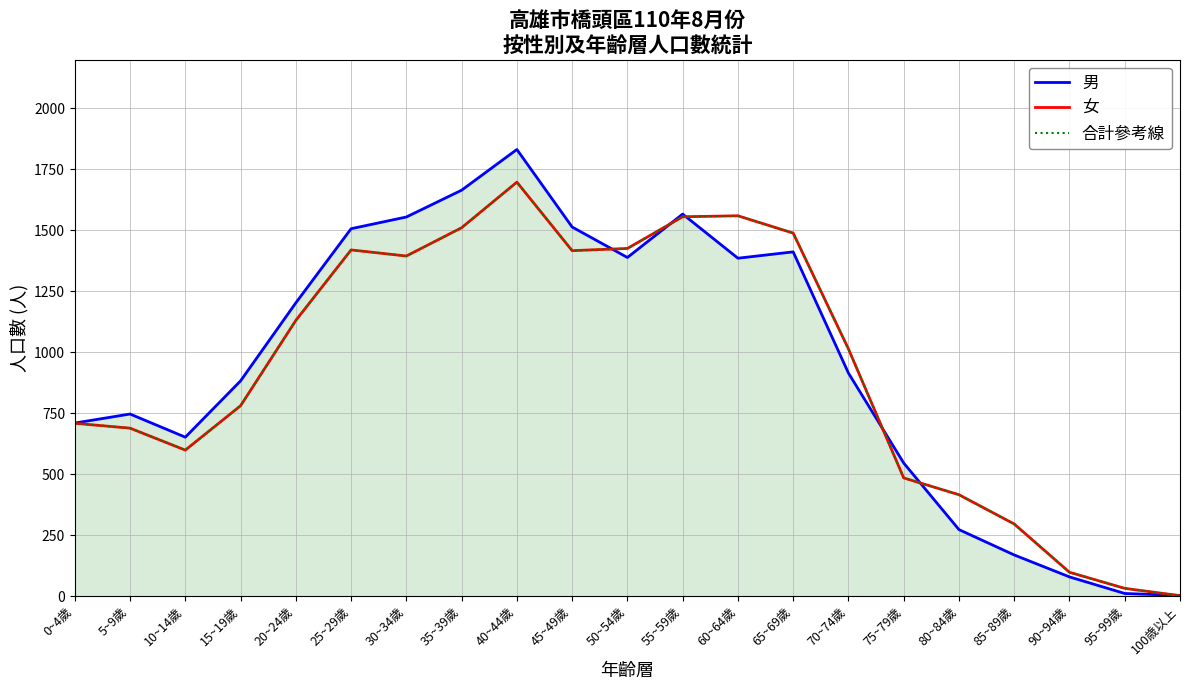

At which category is the sum across all series the highest?

40~44歲